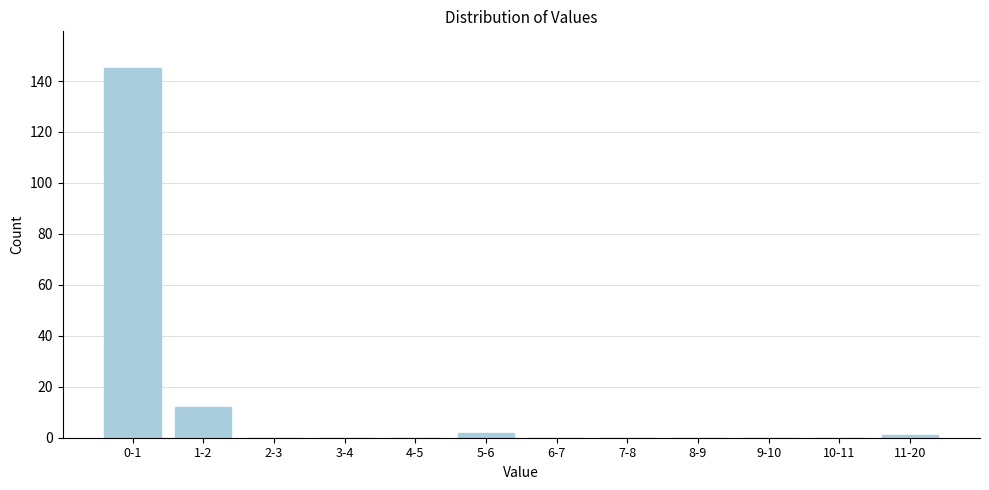

Reading left to right, transcribe all the data shown in this chart.

0-1=145	1-2=12	2-3=0	3-4=0	4-5=0	5-6=2	6-7=0	7-8=0	8-9=0	9-10=0	10-11=0	11-20=1